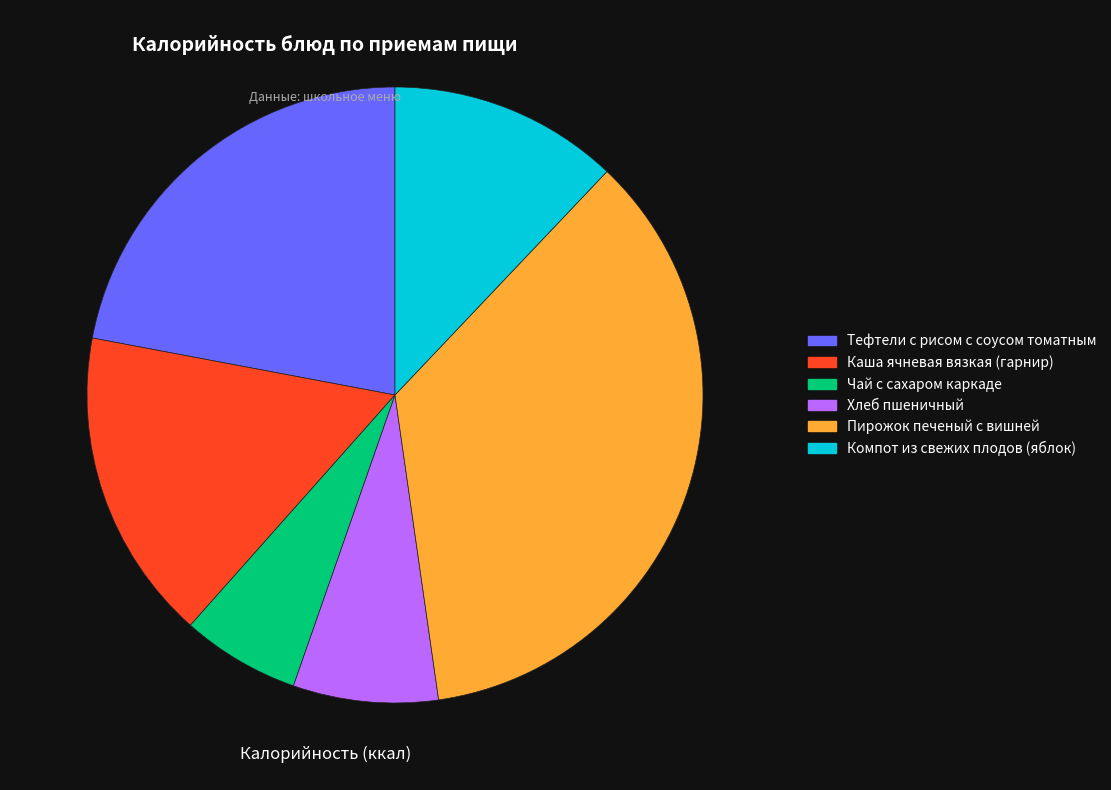

To the nearest percent, what is the difference between the Тефтели с рисом с соусом томатным and Пирожок печеный с вишней slice percentages?

14%